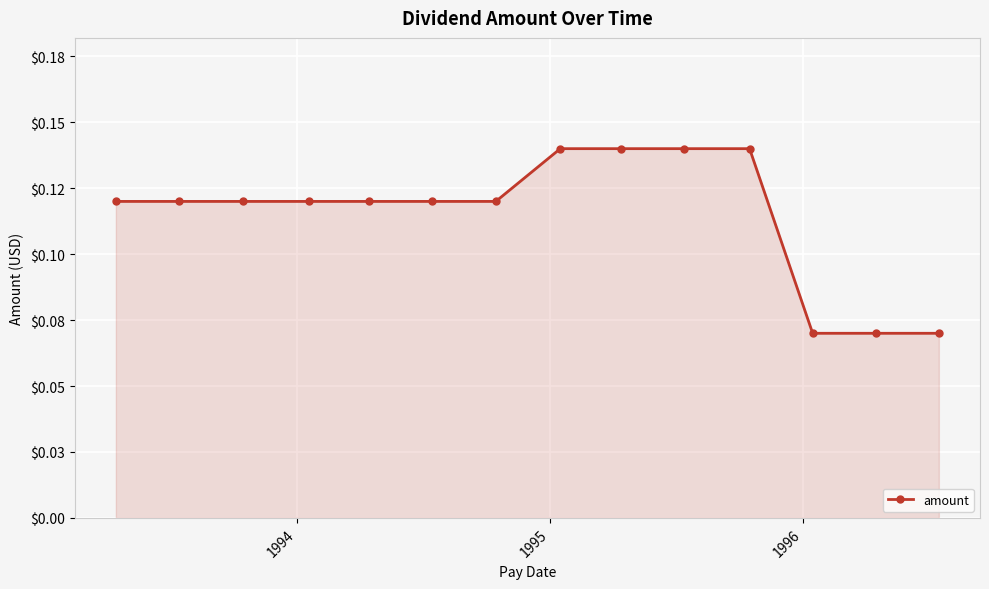

Is this an area chart (filled region under the line)?

Yes